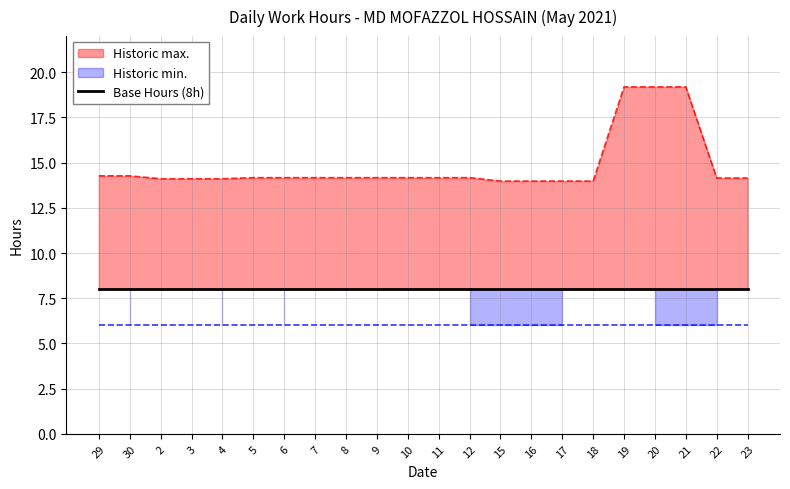

True or false: Min Hours has a value of 6.0 at 8.

True